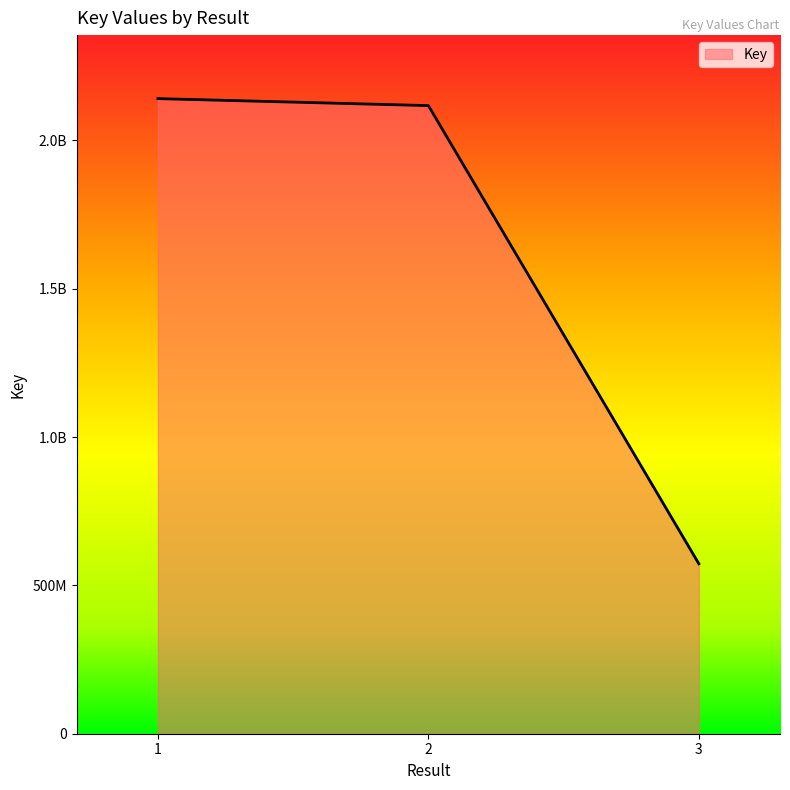

Does the chart display data point markers on the line(s)?

No